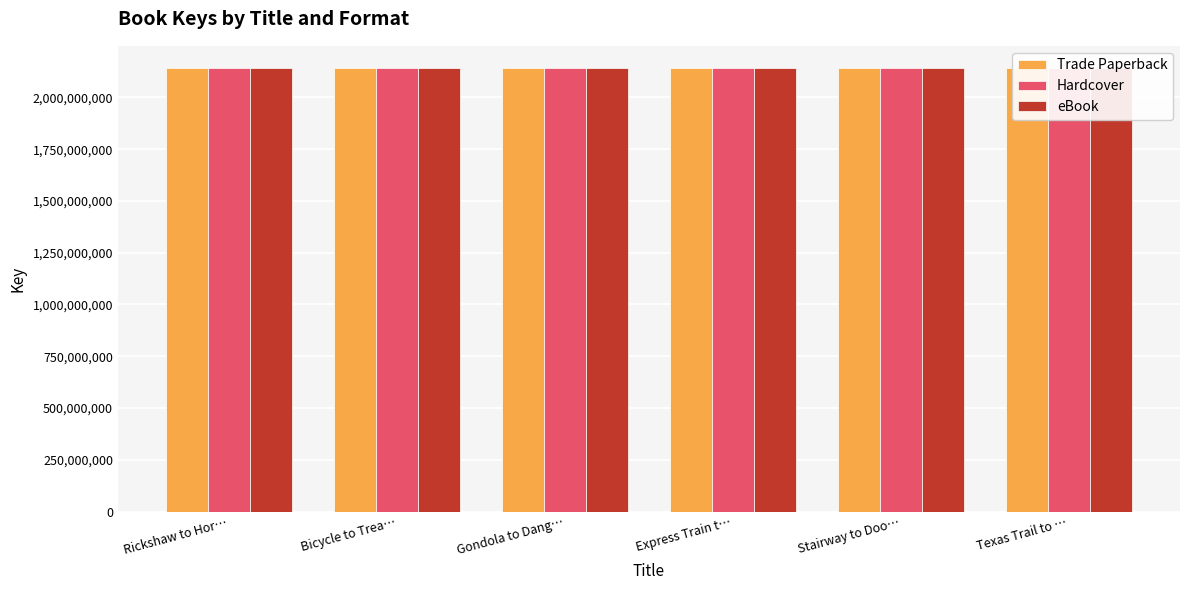

What is the label of the 4th bar from the left?

Express Train t…